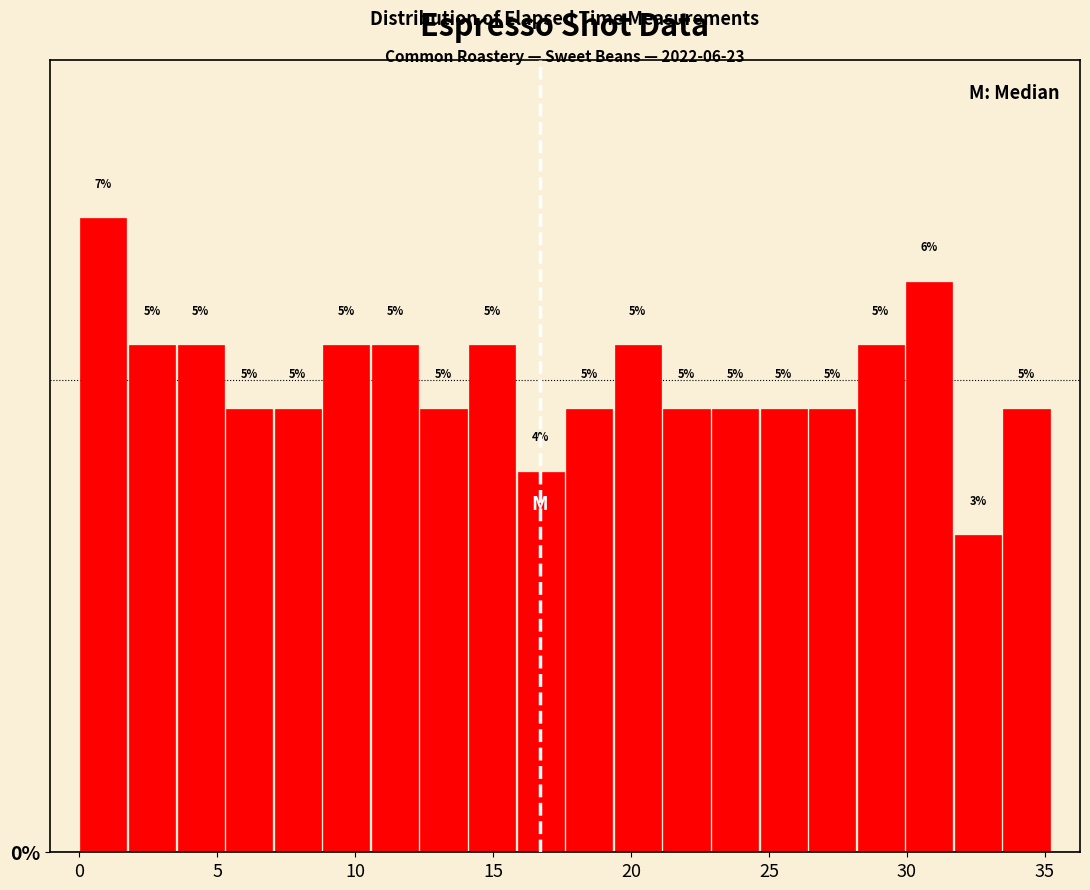

Around what value on the x-axis is the tallest bar? Give the approximate position of its centre, as read against the axis.

1.0